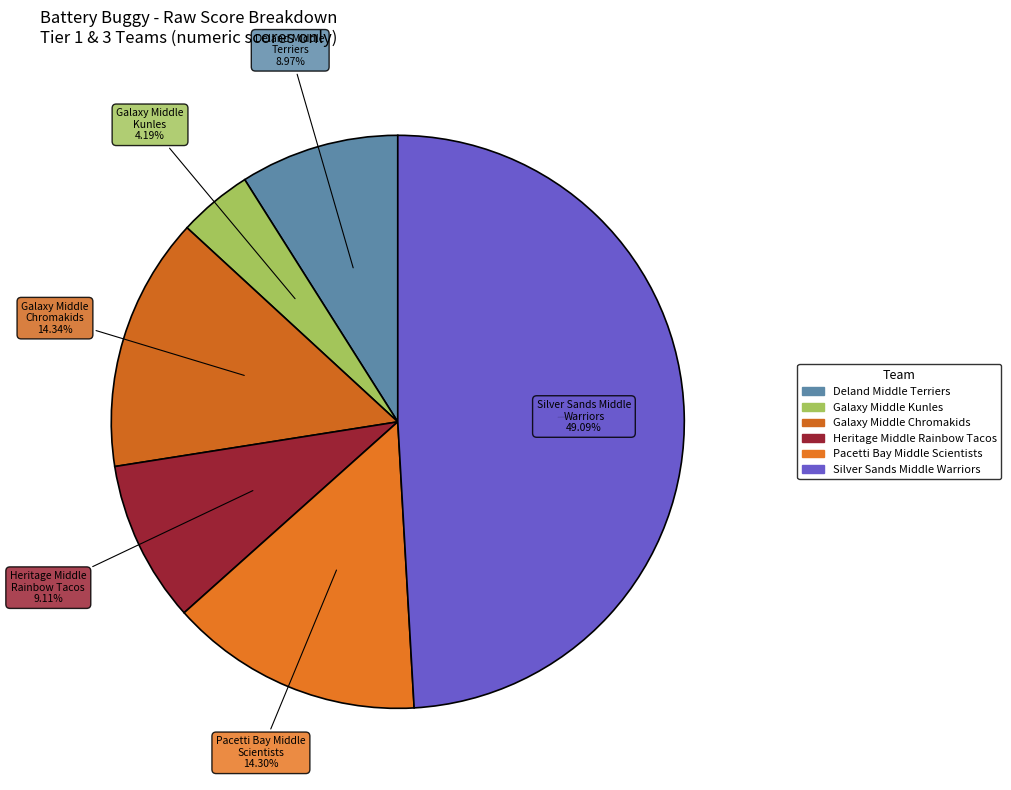

How many segments does this pie chart have?

6